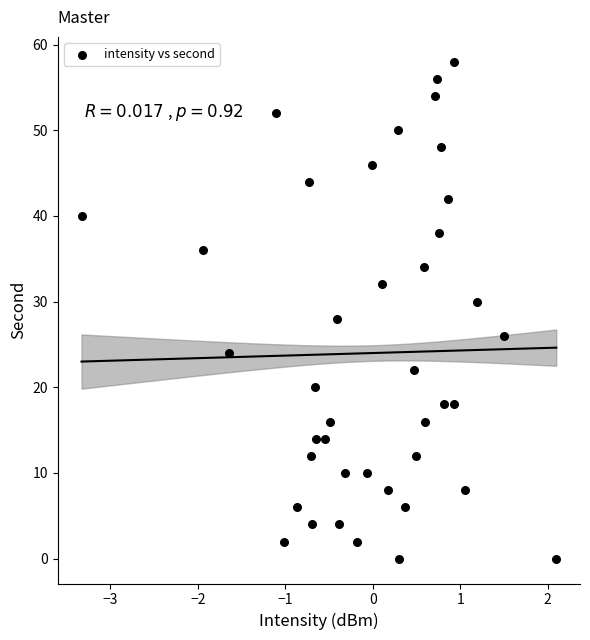

What is the range of Y values (max minus min)?

58